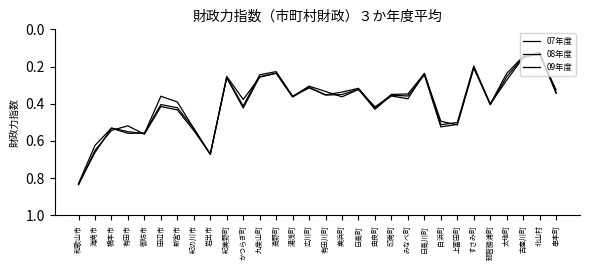

How many lines are shown in the chart?

3